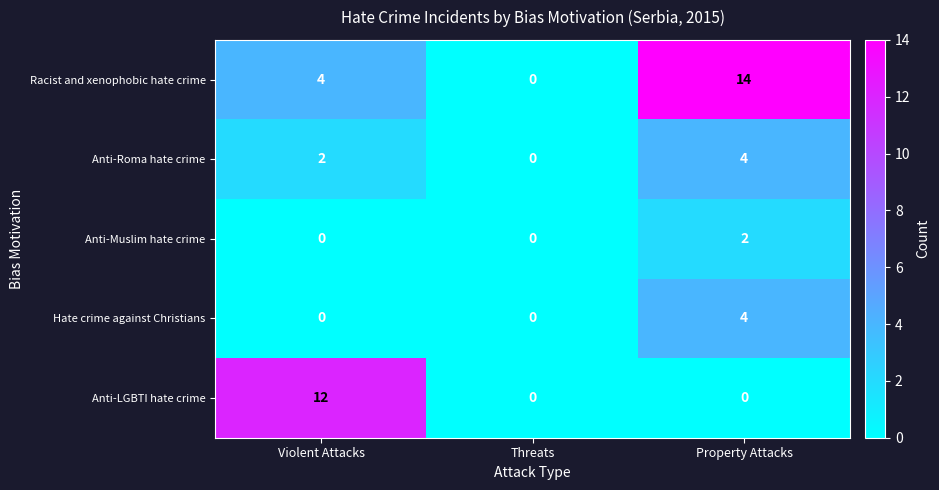

What is the greatest value displayed?

14